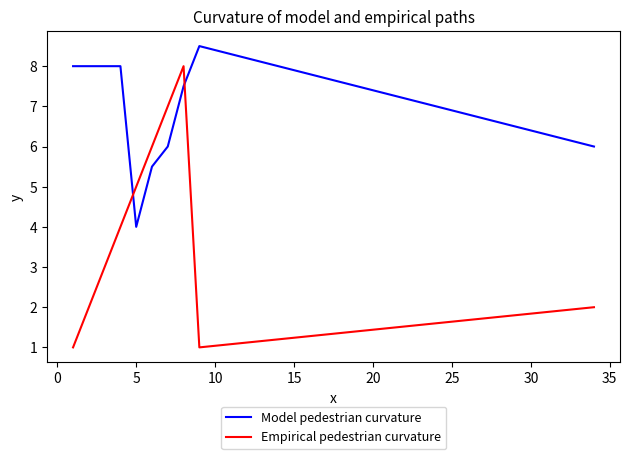

How many lines are shown in the chart?

2